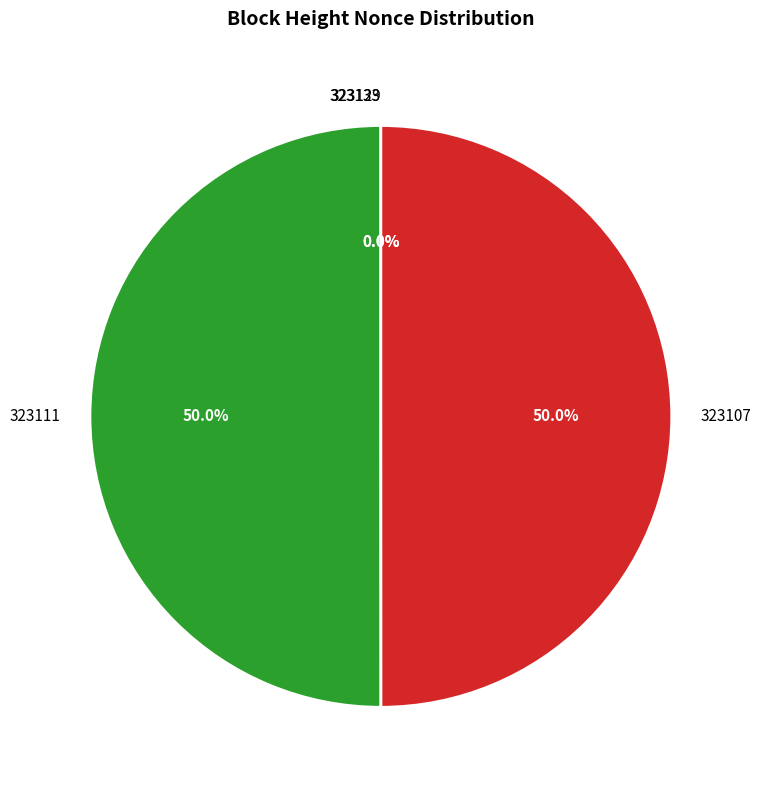

Is there any slice that represents more than half of the pie?

Yes